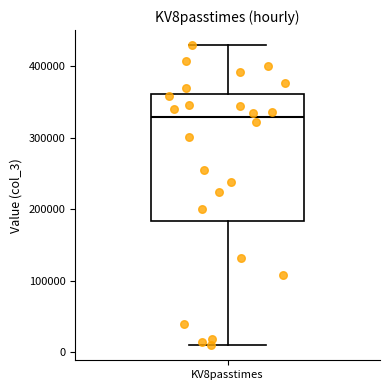

Where does the upper whisker of the box for KV8passtimes end on the y-axis? The values are not printed on the chart, so give them approximately, as read against the axis.

430000